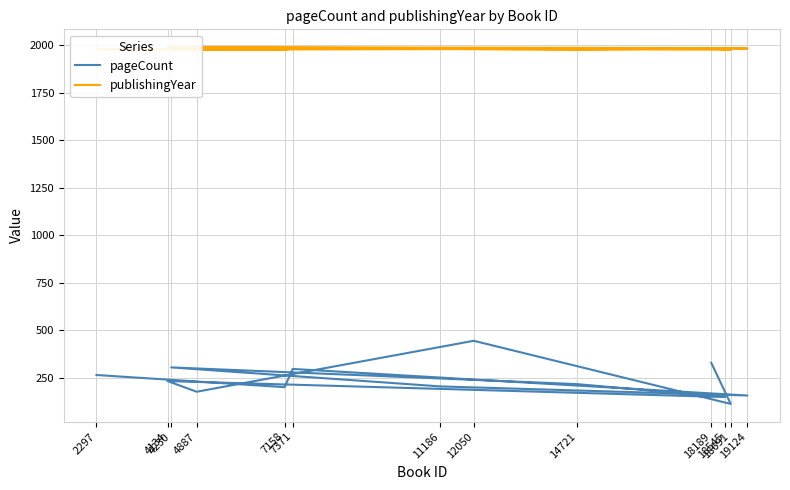

Rank the series at 4134 from lowest to highest value.

pageCount, publishingYear